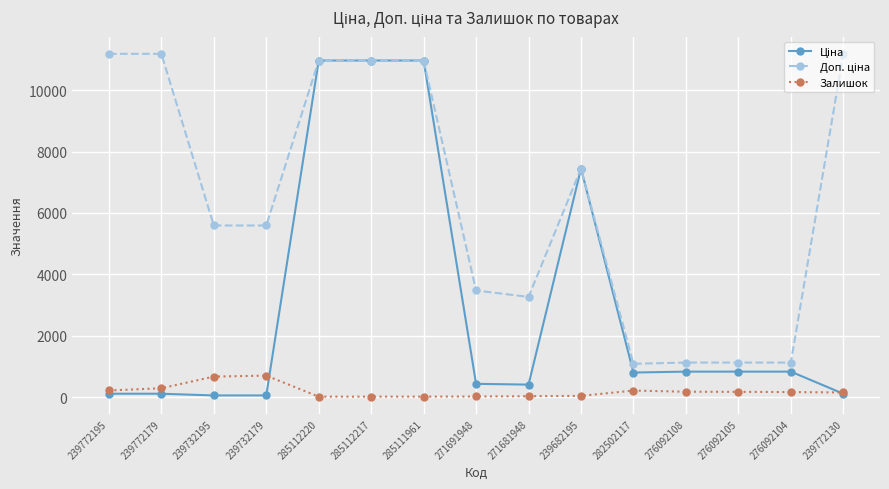

How many categories are shown in the chart?

15